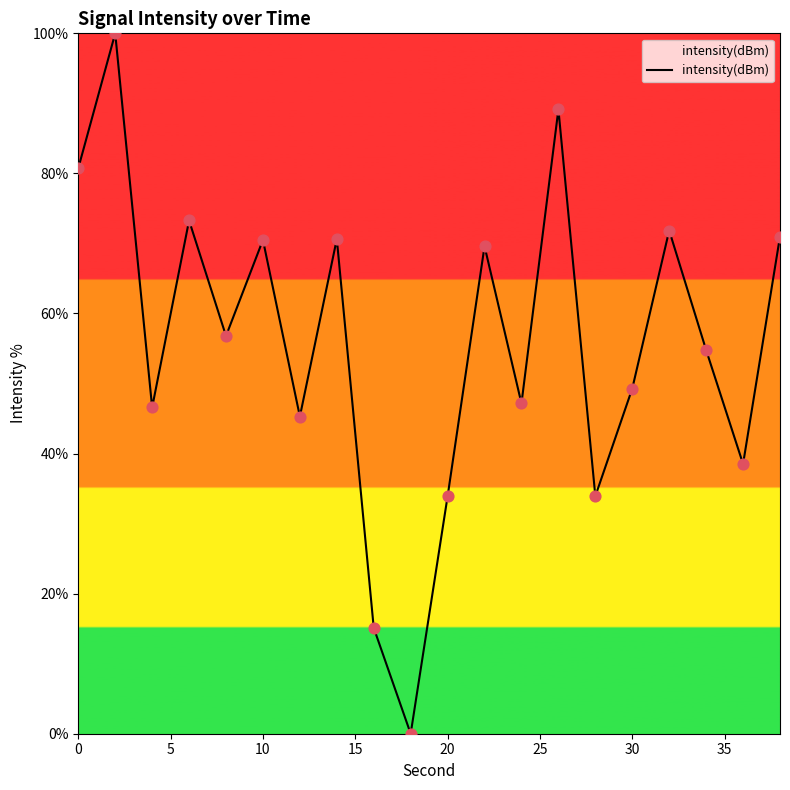

What is the maximum value shown in the chart?

100.0